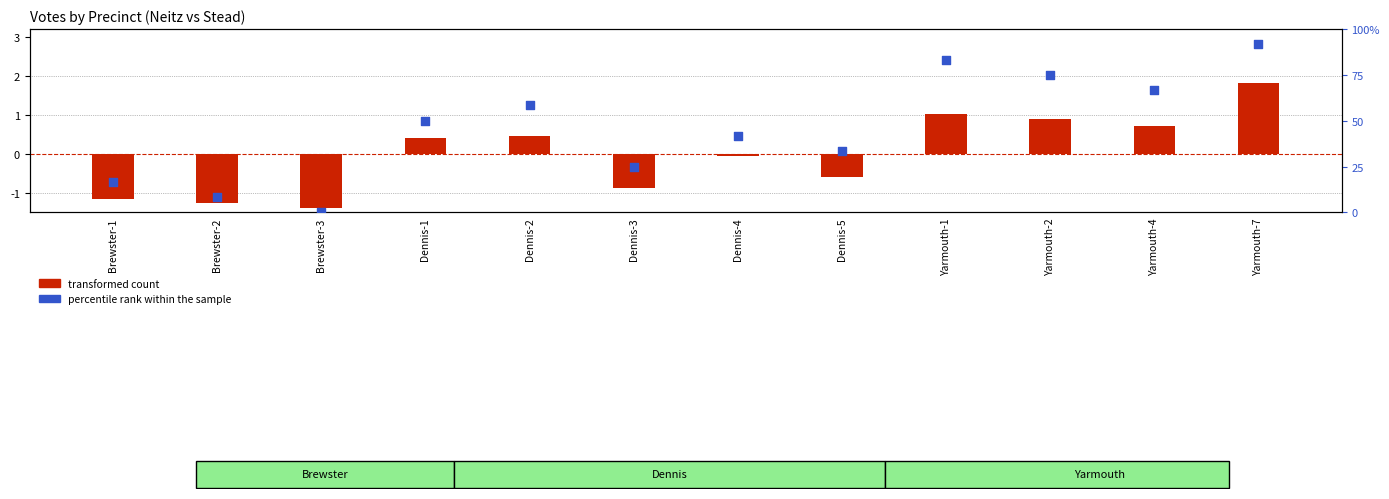

Is the value of transformed count (Neitz normalized) at Yarmouth-7 greater than the value of percentile rank within the sample at Brewster-2?

No